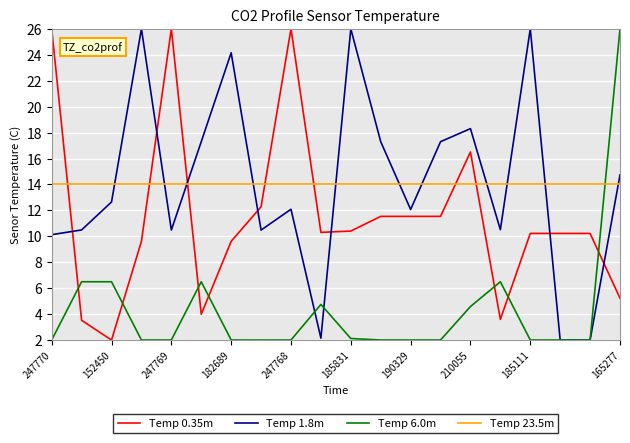

How many lines are shown in the chart?

4